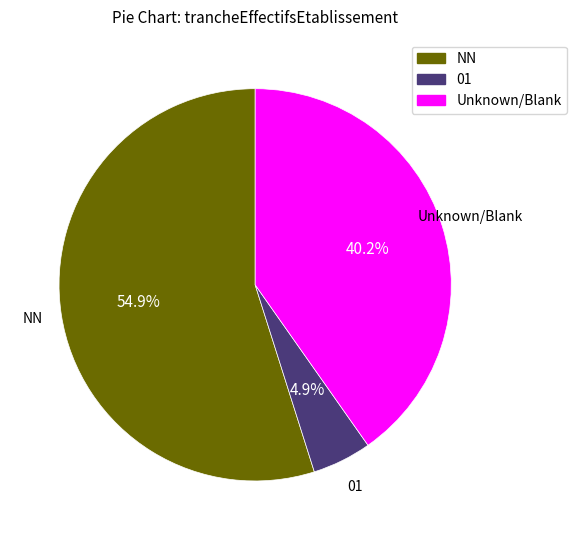

Is there any slice that represents more than half of the pie?

Yes